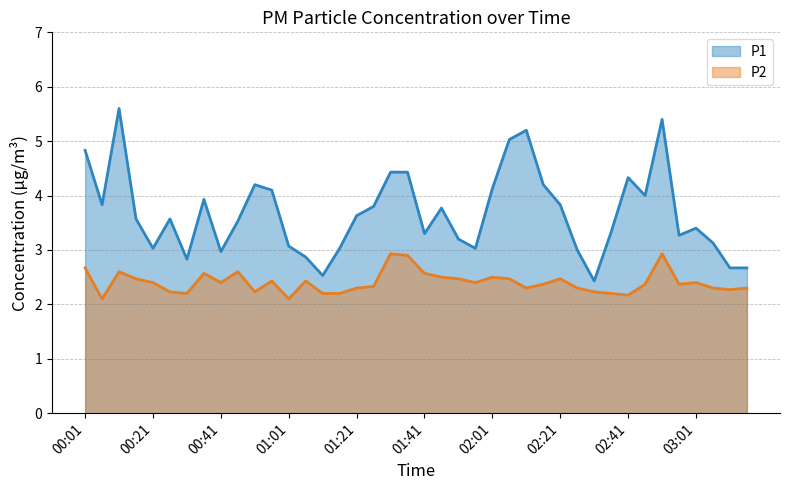

What is the minimum value for P1?

2.4